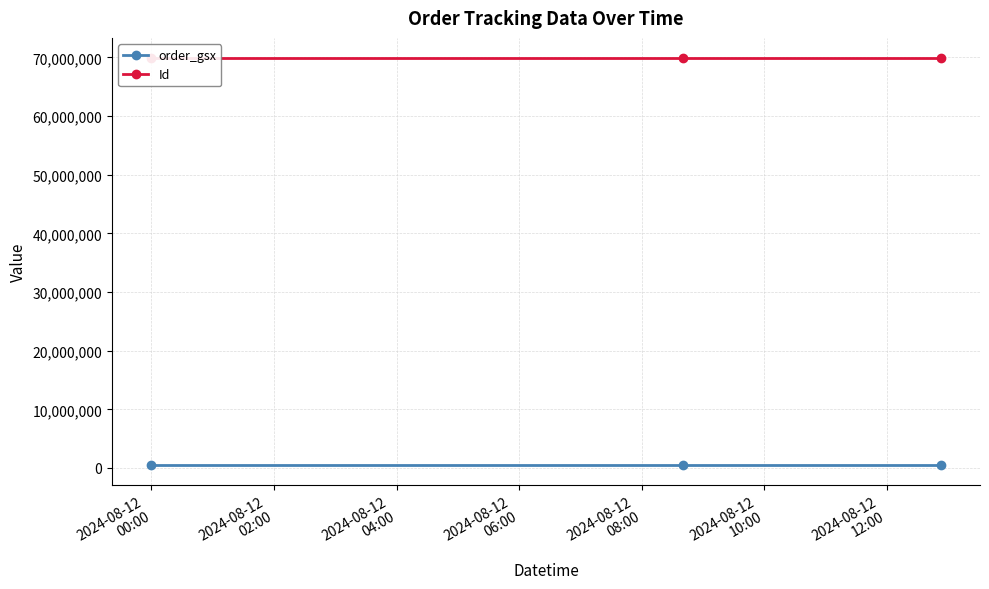

How many lines are shown in the chart?

2